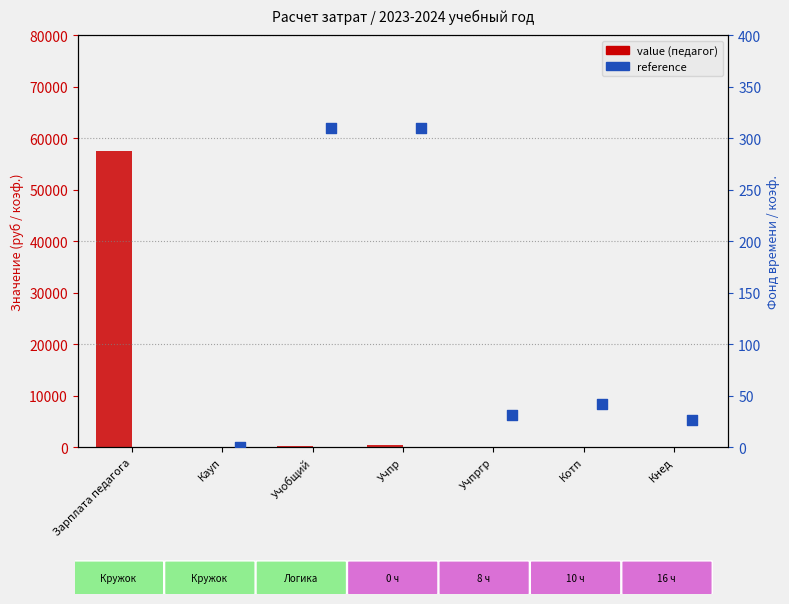

Which series reaches the minimum Y coordinate?

value (педагог)